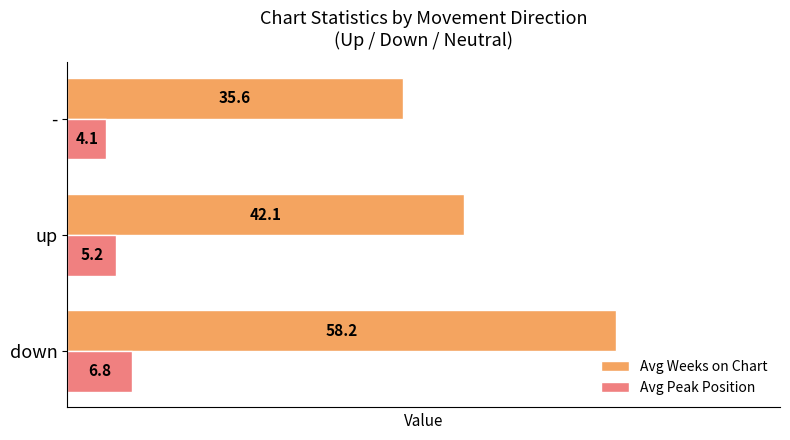

What is the difference between the highest and lowest values at -?

31.5